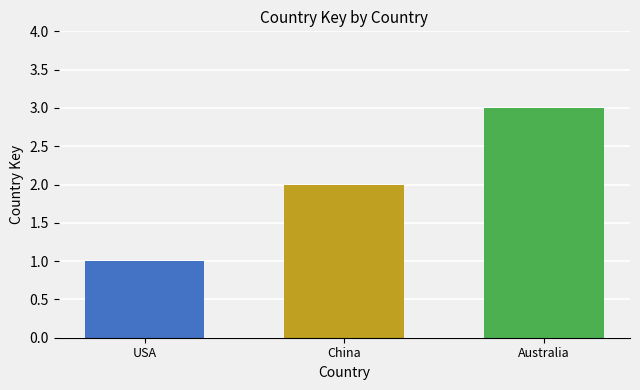

What is the greatest value displayed?

3